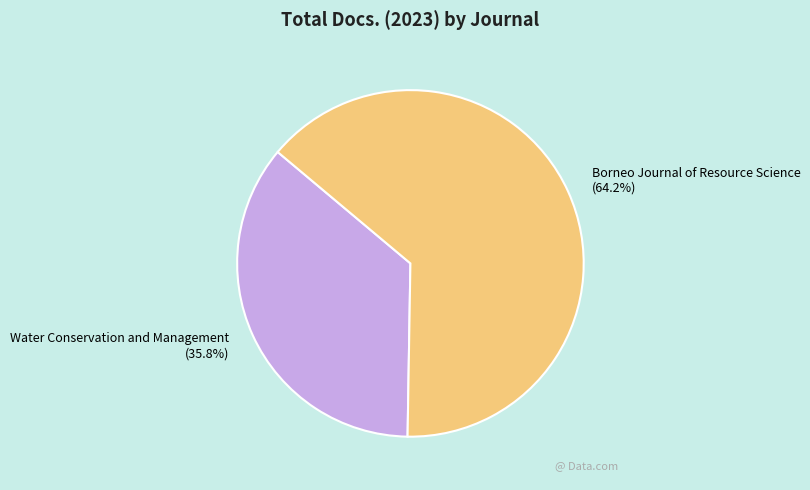

Do Borneo Journal of Resource Science and Water Conservation and Management together represent more than half of the pie?

Yes